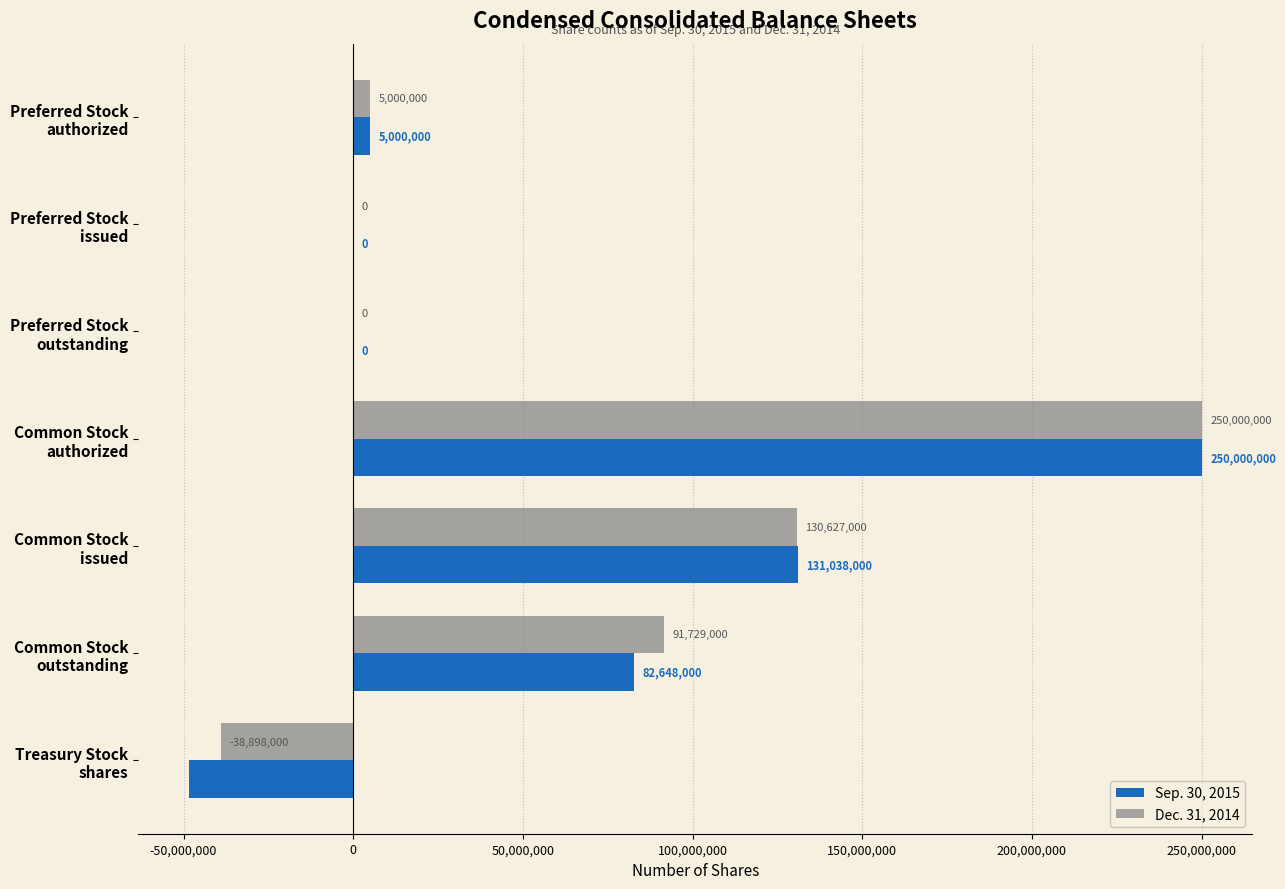

How many distinct data groups are displayed?

2